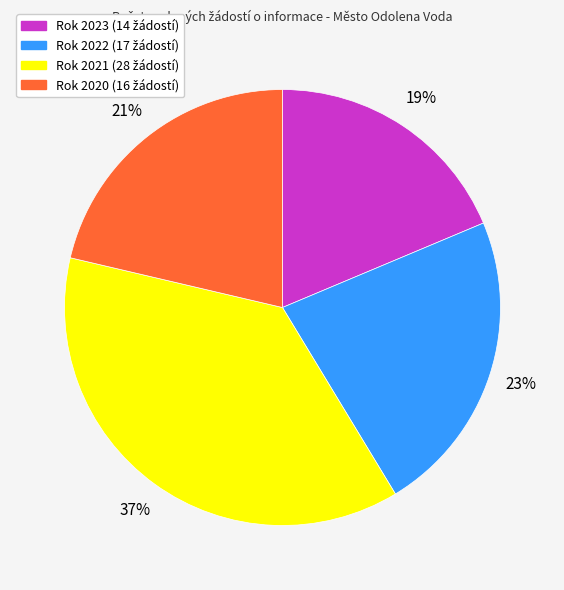

To the nearest percent, what is the average slice percentage?

25%